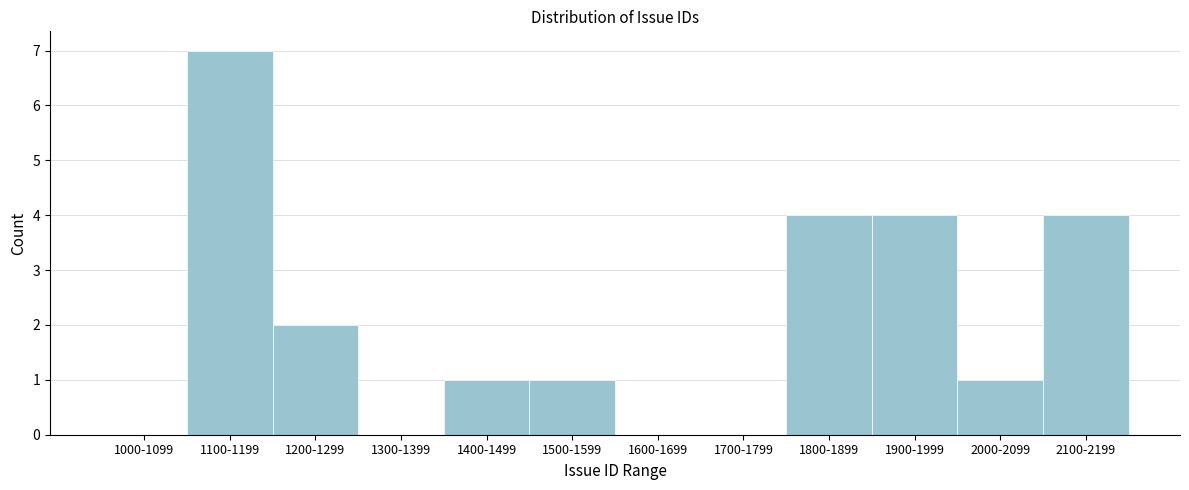

Between 2100-2199 and 2000-2099, which is larger?

2100-2199